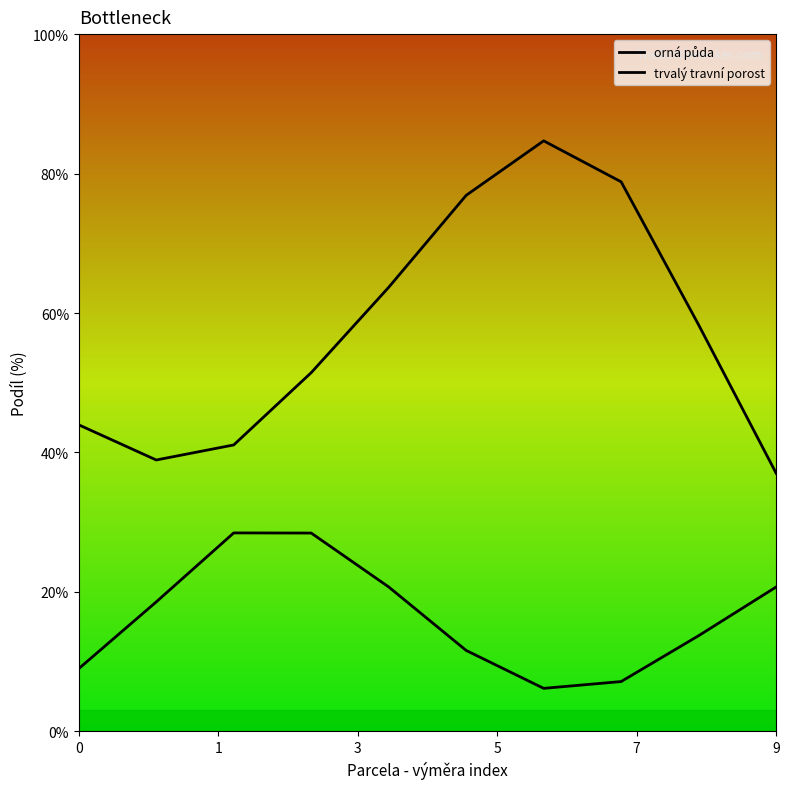

What is the difference between the second highest and second lowest values in the trvalý travní porost series?

21.3